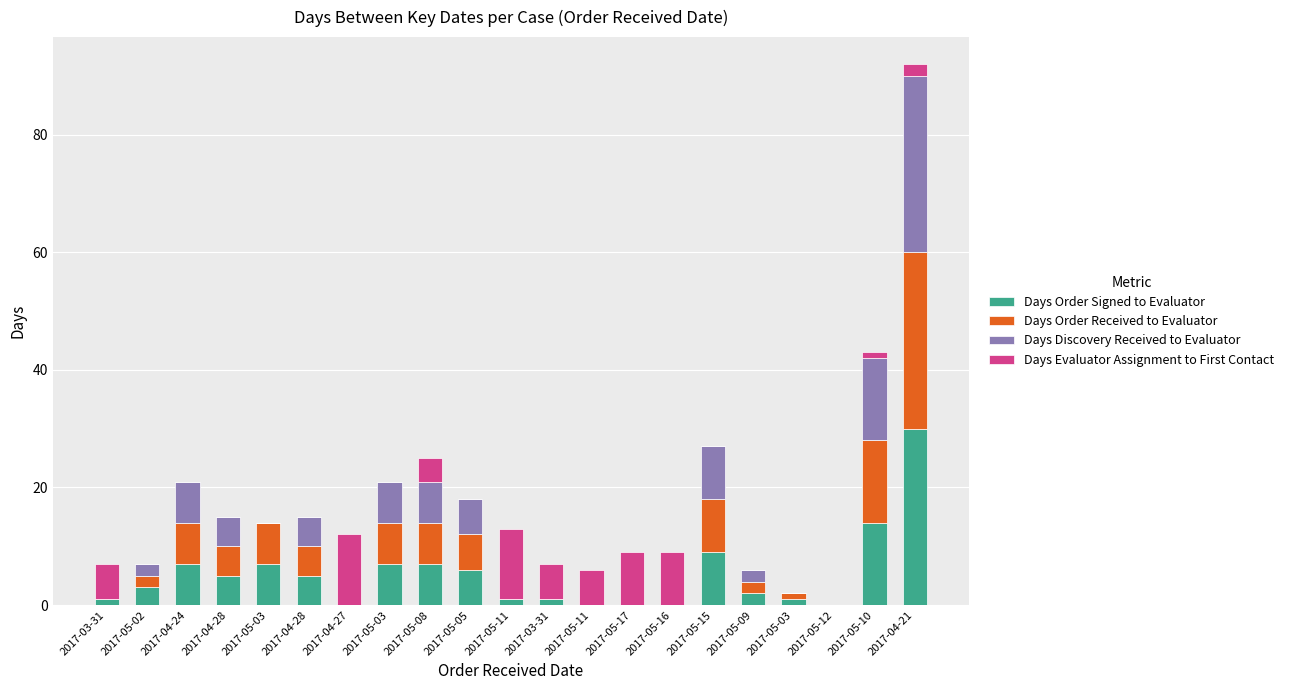

Which category has the highest value in the Days Order Signed to Evaluator series?

2017-04-21